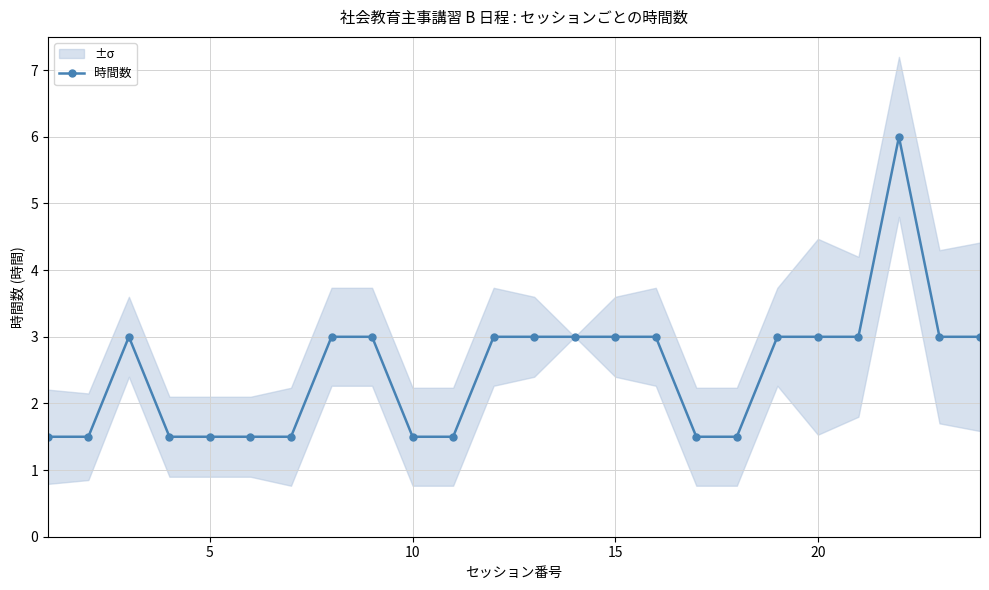

How many lines are shown in the chart?

1